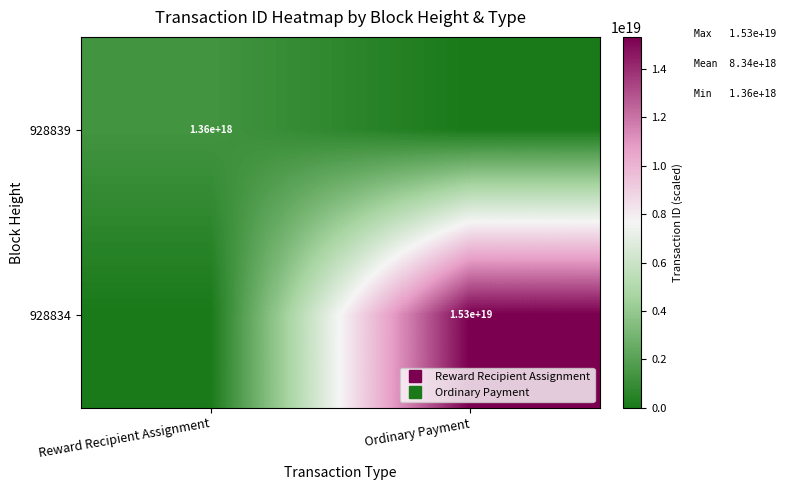

What is the highest value of the 928839 series?

1361171798602748672